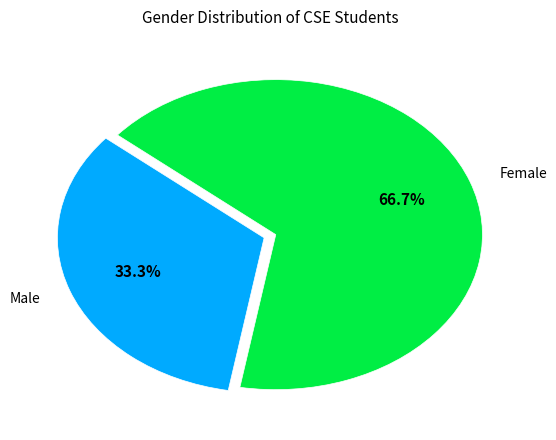

To the nearest percent, what percentage of the pie is Male?

33%